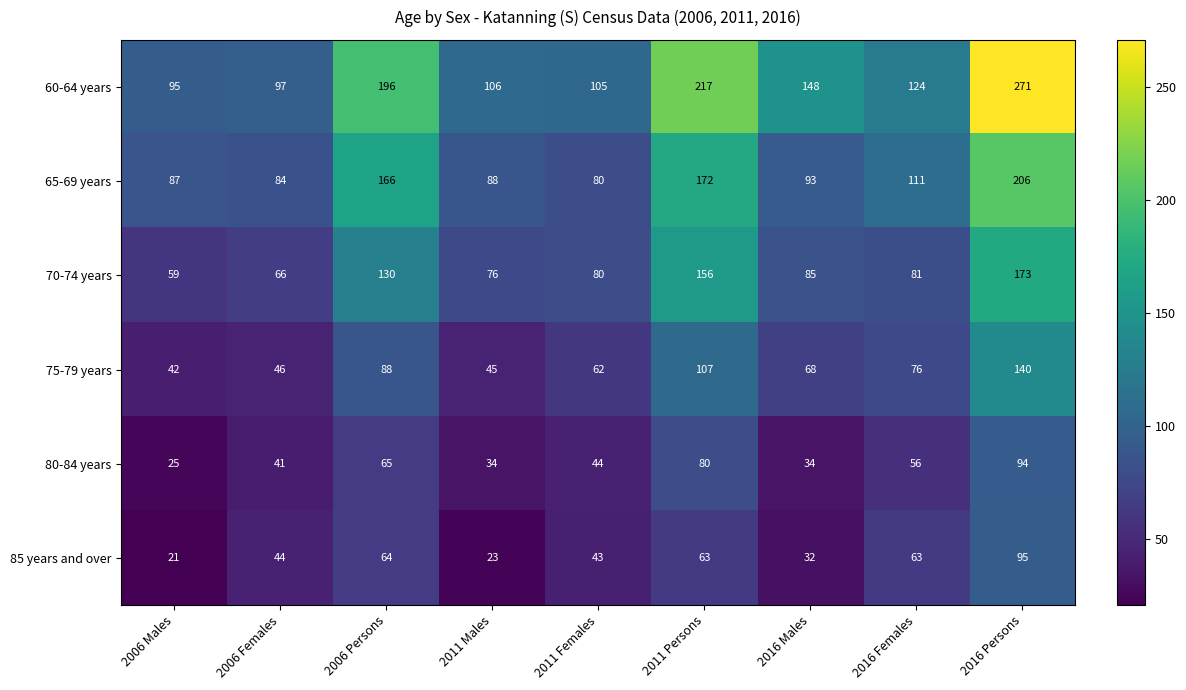

True or false: 75-79 years has a value of 184 at 2016 Persons.

False